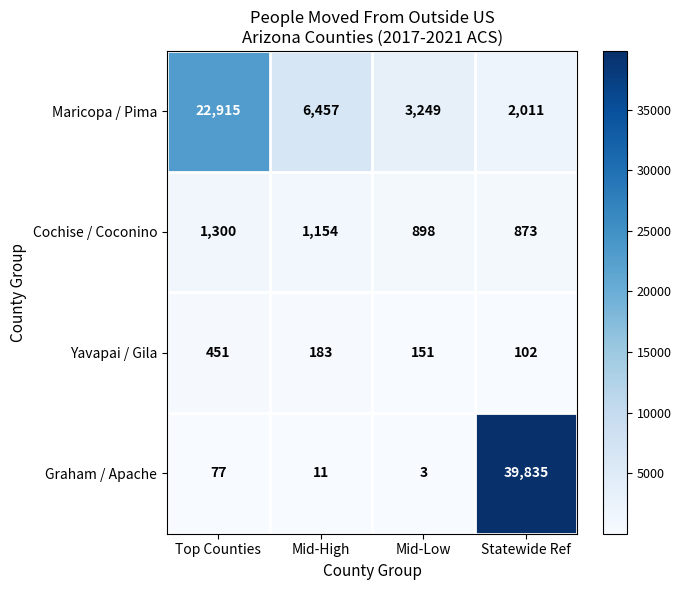

Which series changed the most between Mid-High and Statewide Ref?

Graham / Apache